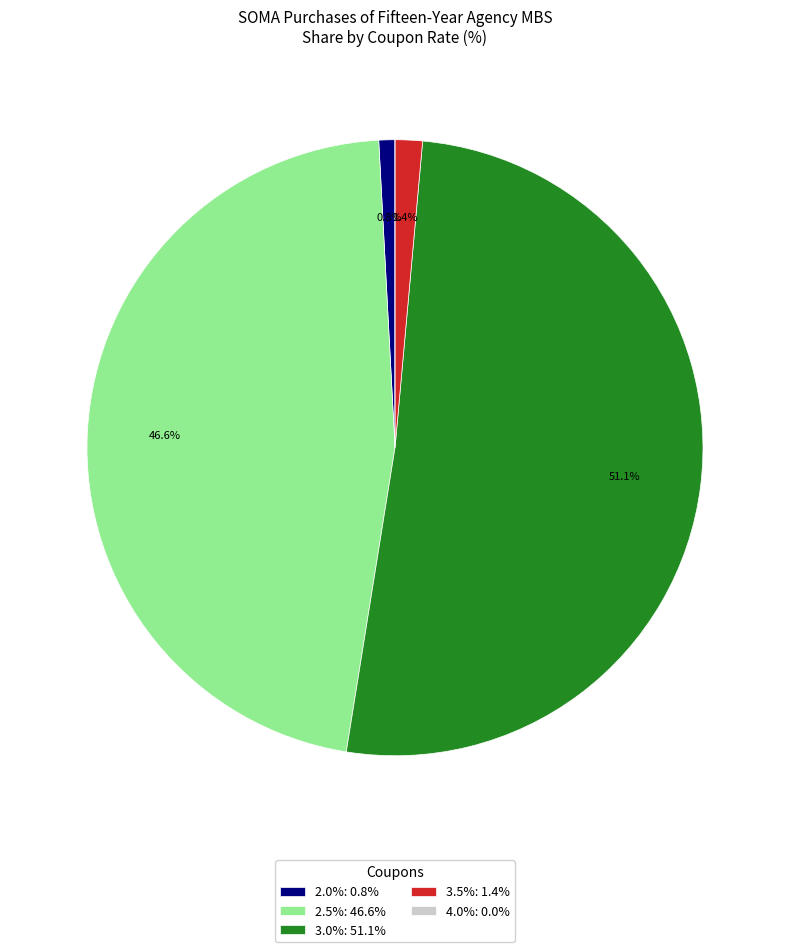

Is 2.5% the majority of the pie?

No